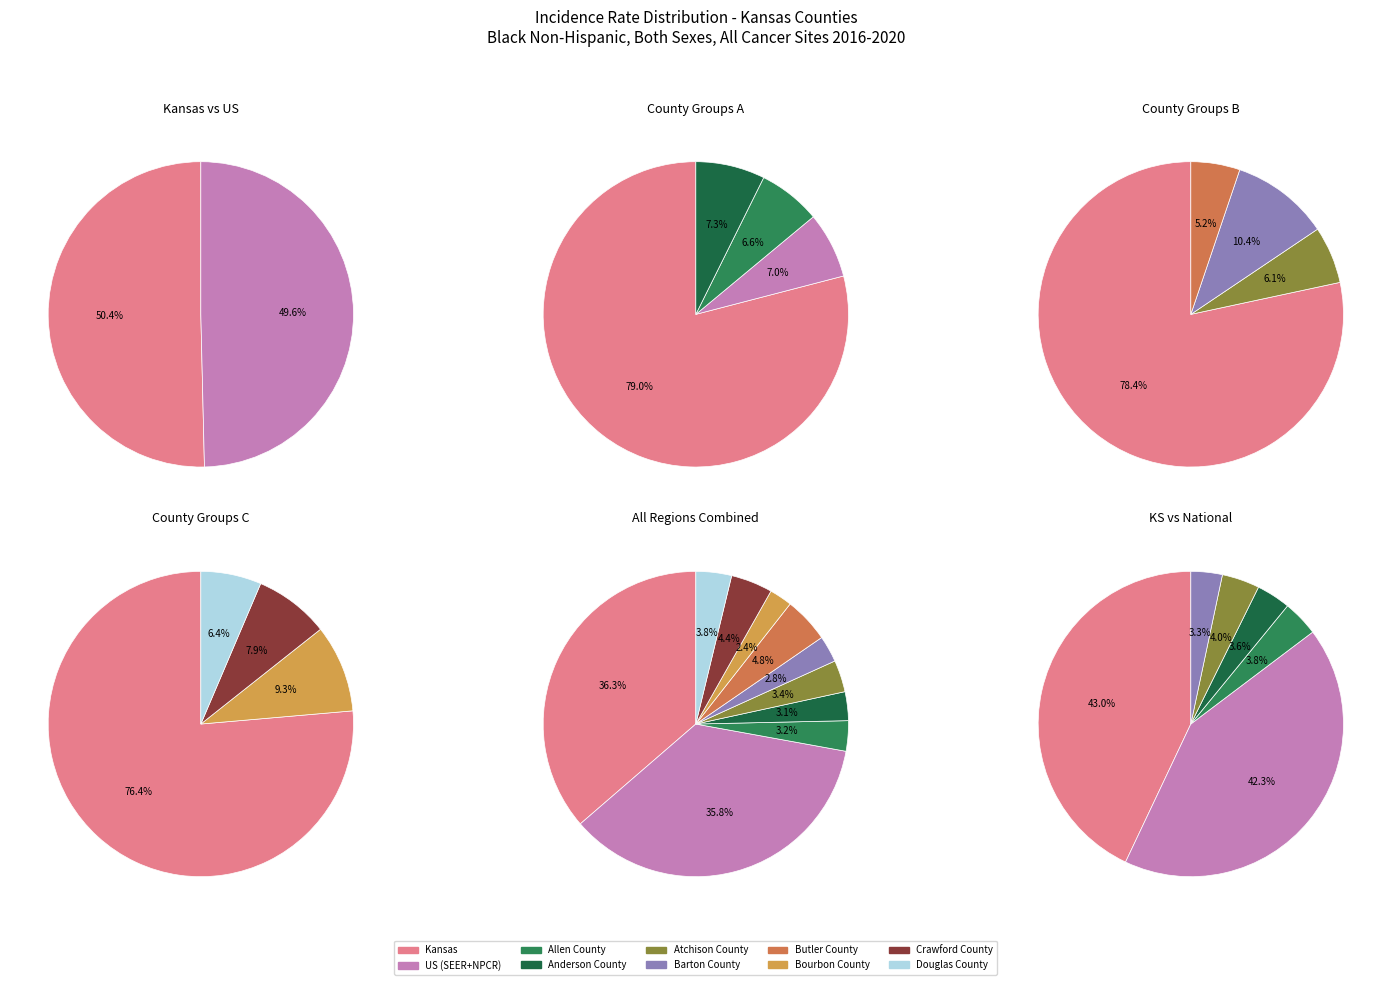

How many segments does this pie chart have?

2